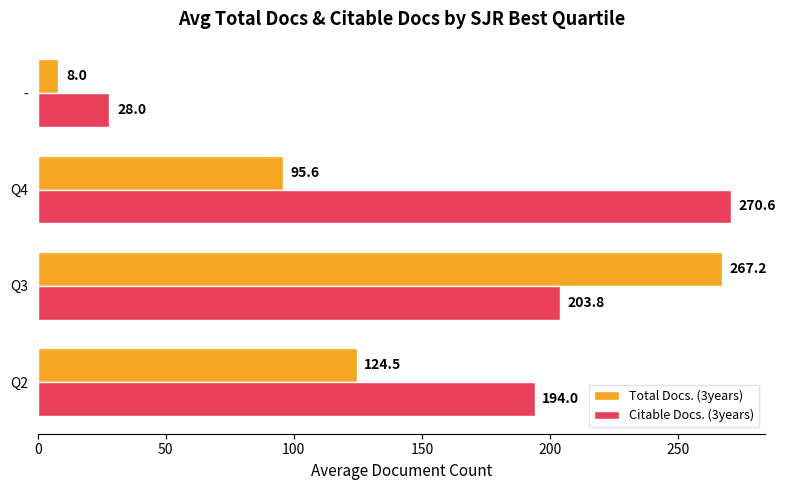

What are all the series names shown in the legend?

Total Docs. (3years), Citable Docs. (3years)